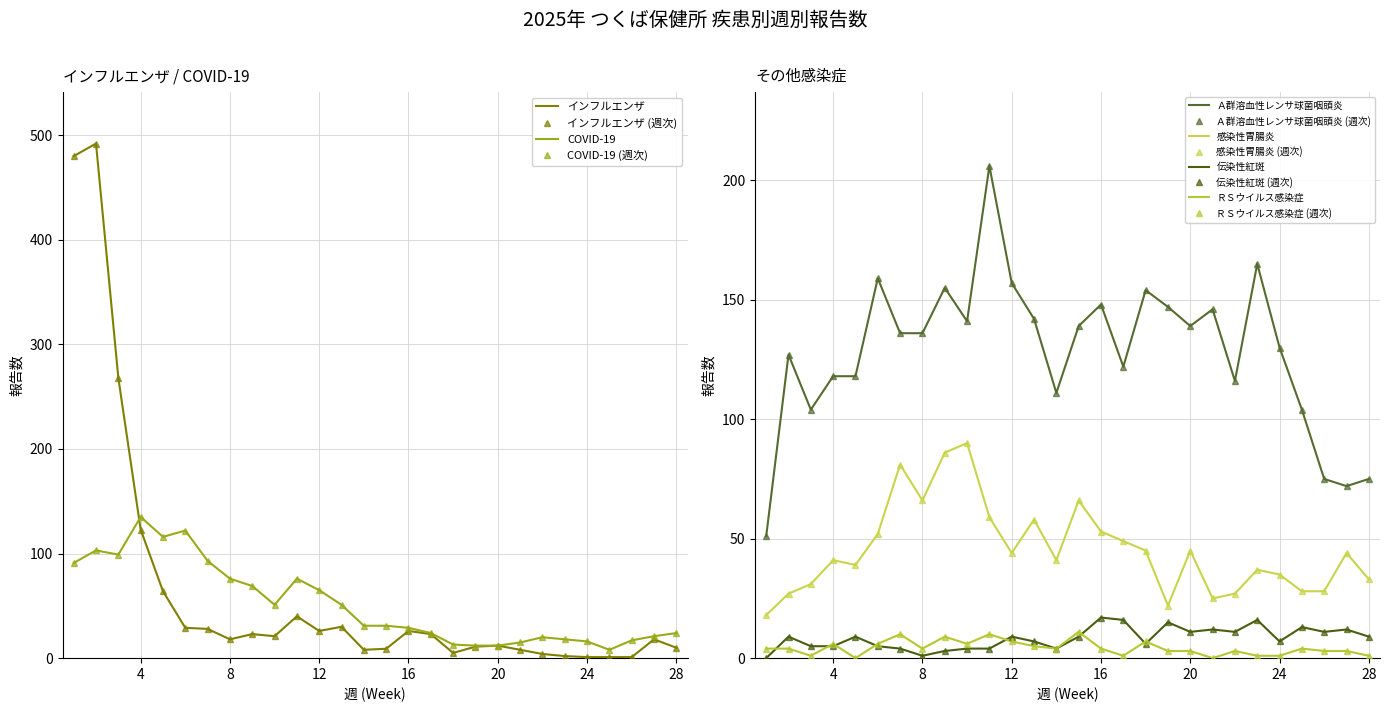

Reading left to right, transcribe all the data shown in this chart.

インフルエンザ: 480	492	268	123	64	29	28	18	23	21	40	26	30	8	9	26	23	5	11	12	8	4	2	1	1	1	18	10
COVID-19: 91	103	99	135	116	122	93	76	69	51	76	65	51	31	31	29	24	13	12	12	15	20	18	16	8	17	21	24
Ａ群溶血性レンサ球菌咽頭炎: 51	127	104	118	118	159	136	136	155	141	206	157	142	111	139	148	122	154	147	139	146	116	165	130	104	75	72	75
感染性胃腸炎: 18	27	31	41	39	52	81	66	86	90	59	44	58	41	66	53	49	45	22	45	25	27	37	35	28	28	44	33
伝染性紅斑: 0	9	5	5	9	5	4	1	3	4	4	9	7	4	9	17	16	6	15	11	12	11	16	7	13	11	12	9
ＲＳウイルス感染症: 4	4	1	6	0	6	10	4	9	6	10	7	5	4	11	4	1	7	3	3	0	3	1	1	4	3	3	1